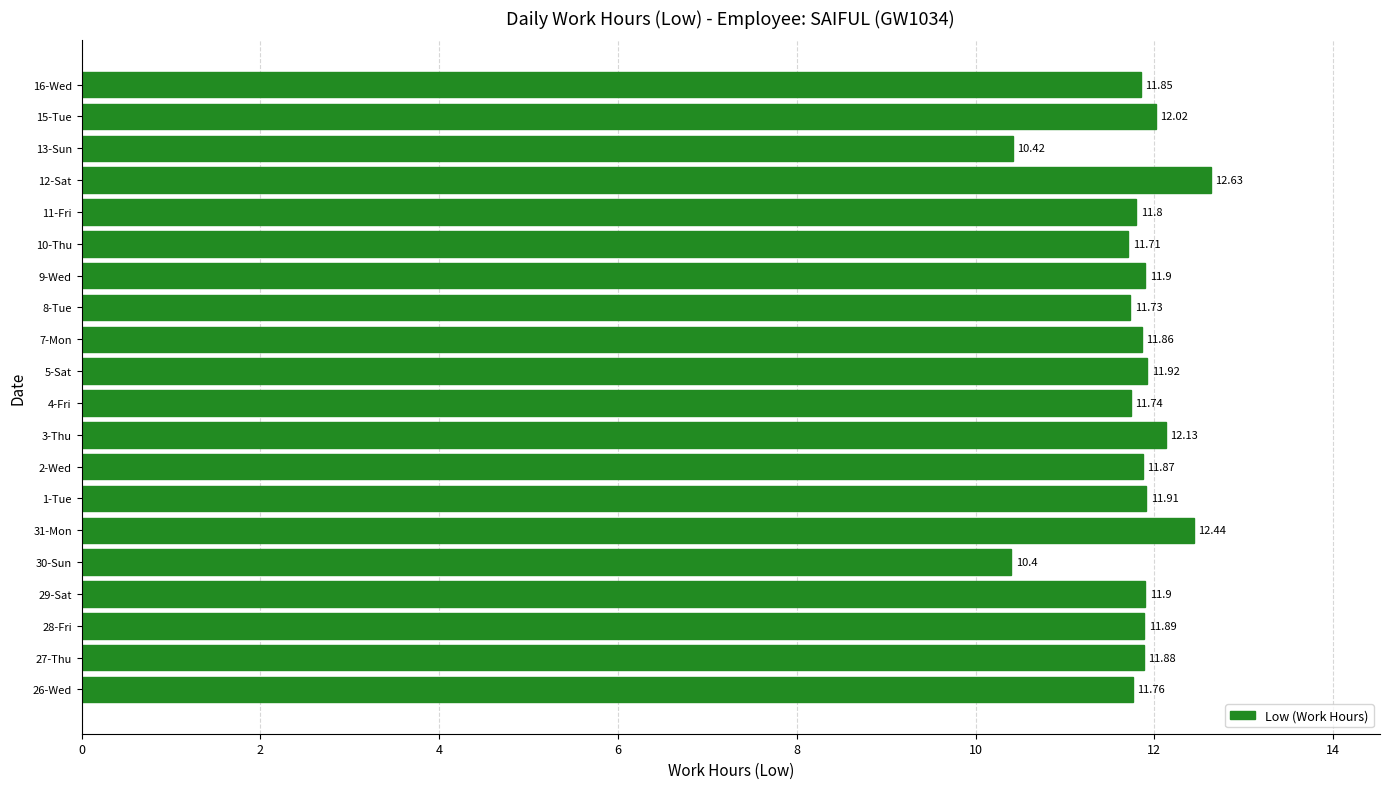

What is the smallest value displayed?

10.4